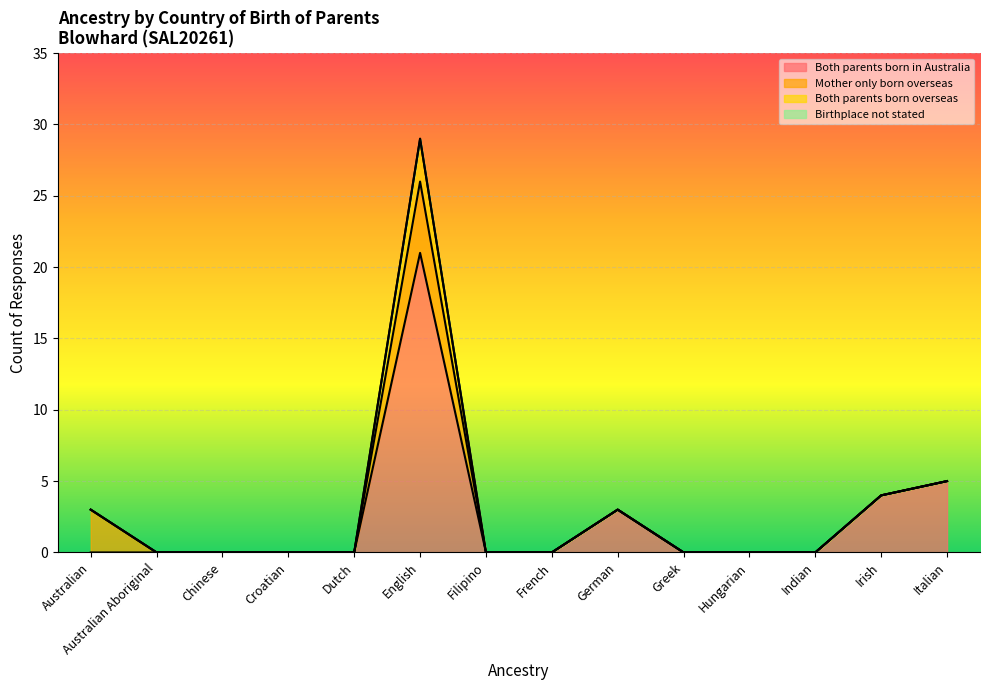

Reading right to left, what are all the values shown in this chart?

Both parents born in Australia: Italian=5	Irish=4	Indian=0	Hungarian=0	Greek=0	German=3	French=0	Filipino=0	English=21	Dutch=0	Croatian=0	Chinese=0	Australian Aboriginal=0	Australian=0
Mother only born overseas: Italian=0	Irish=0	Indian=0	Hungarian=0	Greek=0	German=0	French=0	Filipino=0	English=5	Dutch=0	Croatian=0	Chinese=0	Australian Aboriginal=0	Australian=3
Both parents born overseas: Italian=0	Irish=0	Indian=0	Hungarian=0	Greek=0	German=0	French=0	Filipino=0	English=3	Dutch=0	Croatian=0	Chinese=0	Australian Aboriginal=0	Australian=0
Birthplace not stated: Italian=0	Irish=0	Indian=0	Hungarian=0	Greek=0	German=0	French=0	Filipino=0	English=0	Dutch=0	Croatian=0	Chinese=0	Australian Aboriginal=0	Australian=0